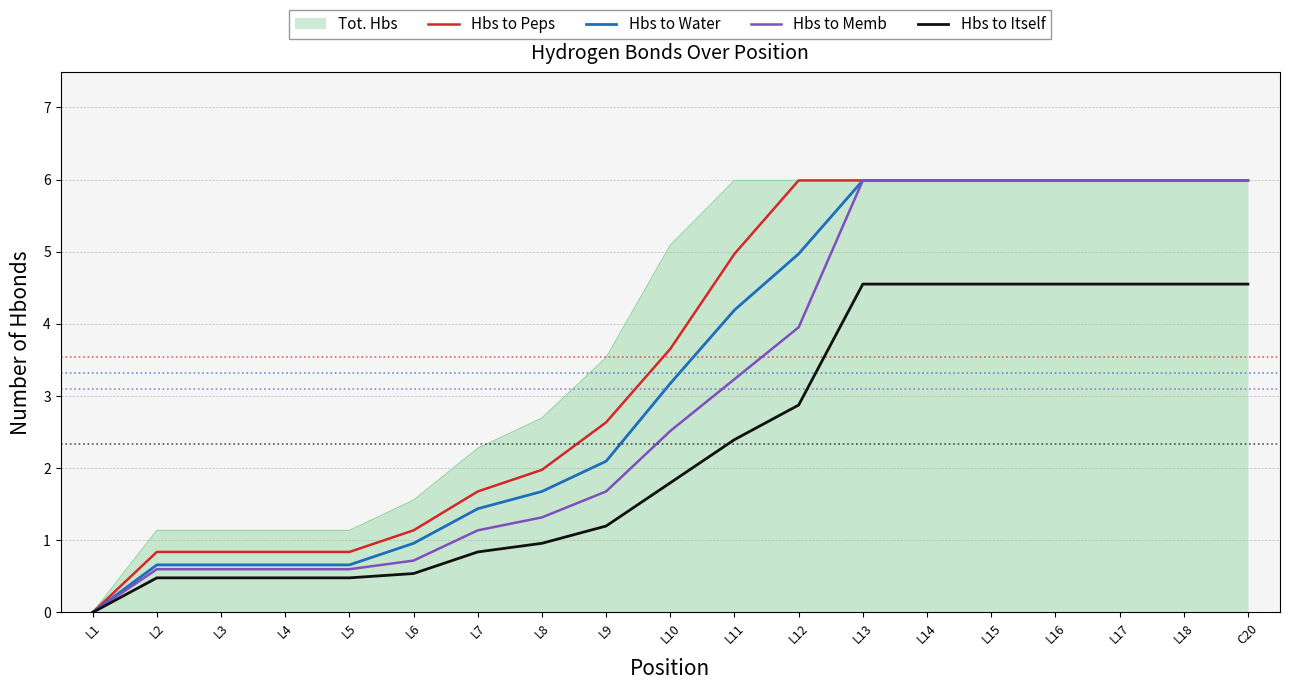

Read the Hbs to Itself value at L16.

4.6